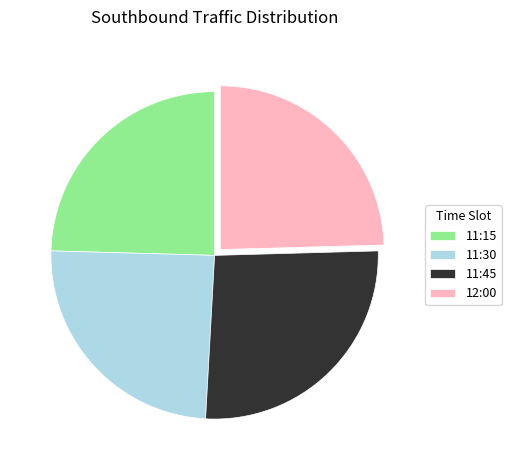

Is it true that 11:30 is 38% of the pie?

False